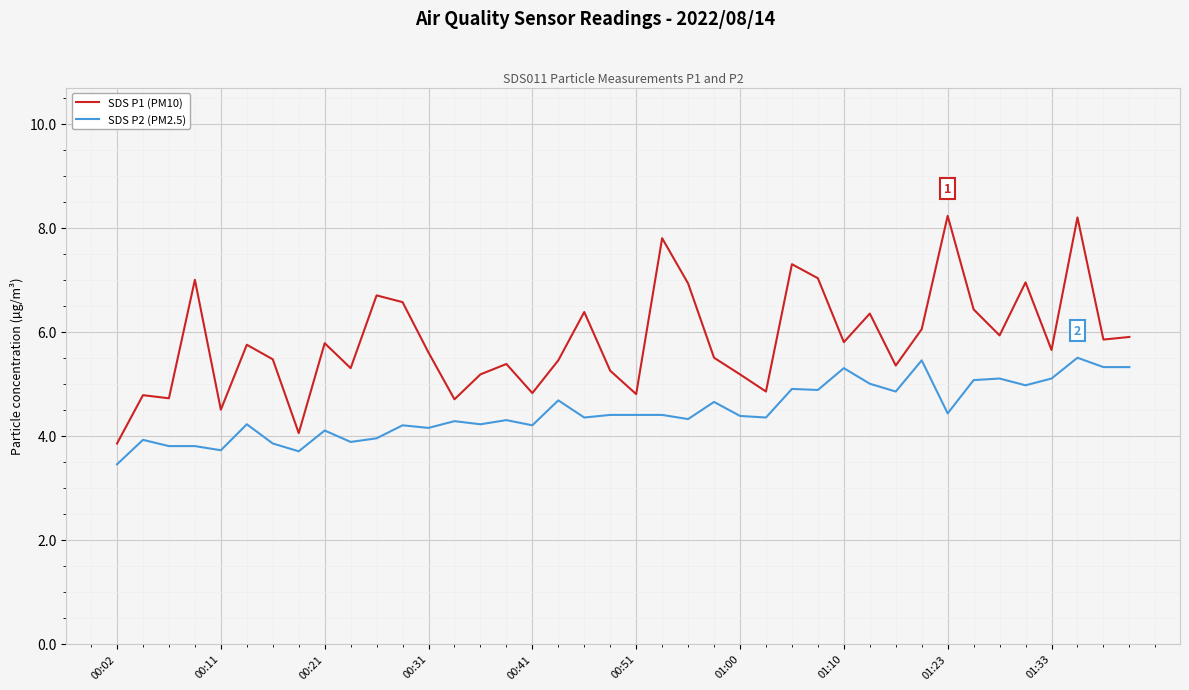

What is the difference between the maximum and minimum values in the SDS P1 (PM10) series?

4.4